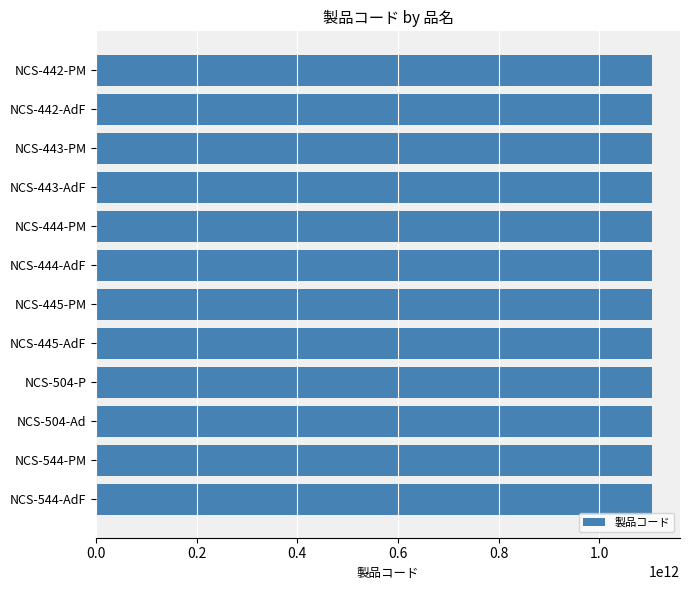

What is the maximum value shown in the chart?

1105404010500